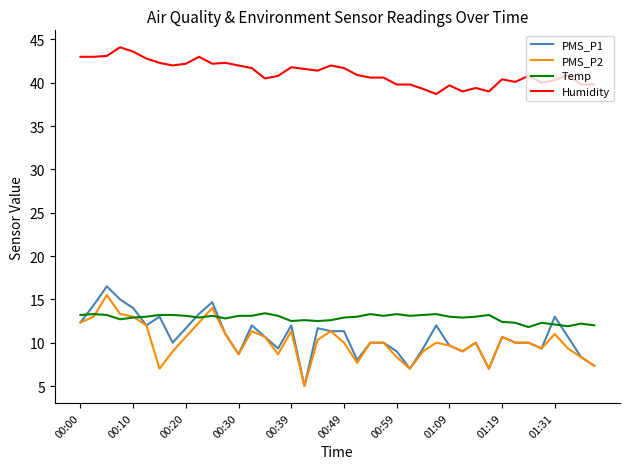

Which series has the largest total across all categories?

Humidity